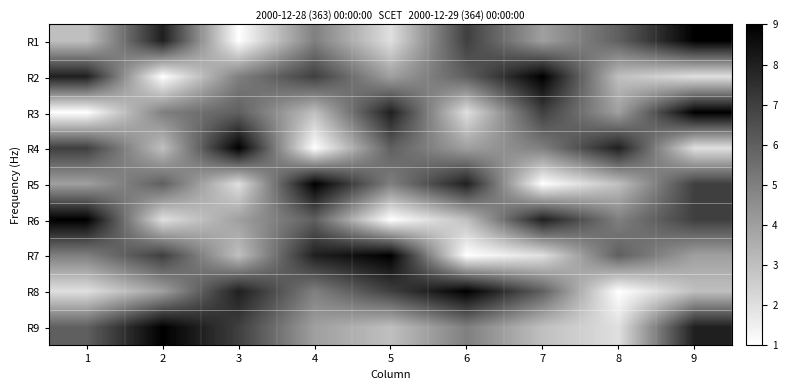

Rank the series by their maximum value, from lowest to highest.

R1, R2, R3, R4, R5, R6, R7, R8, R9